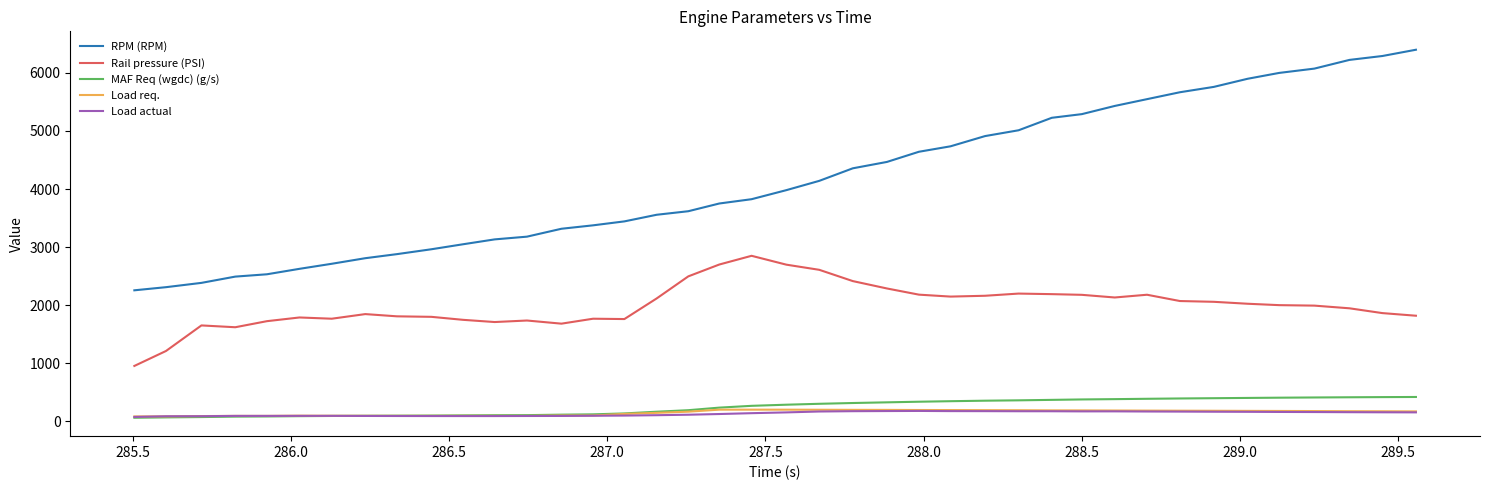

Which series has the widest spread of values?

RPM (RPM)